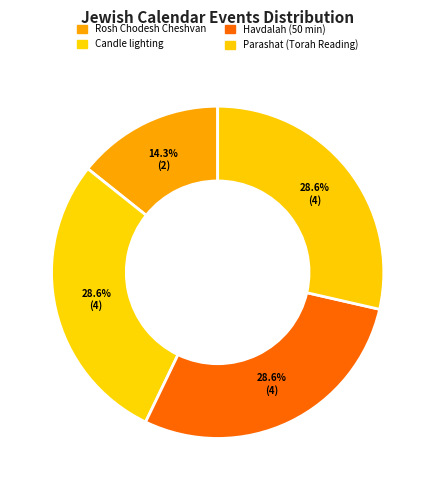

Is it true that Rosh Chodesh Cheshvan is 7% of the pie?

False